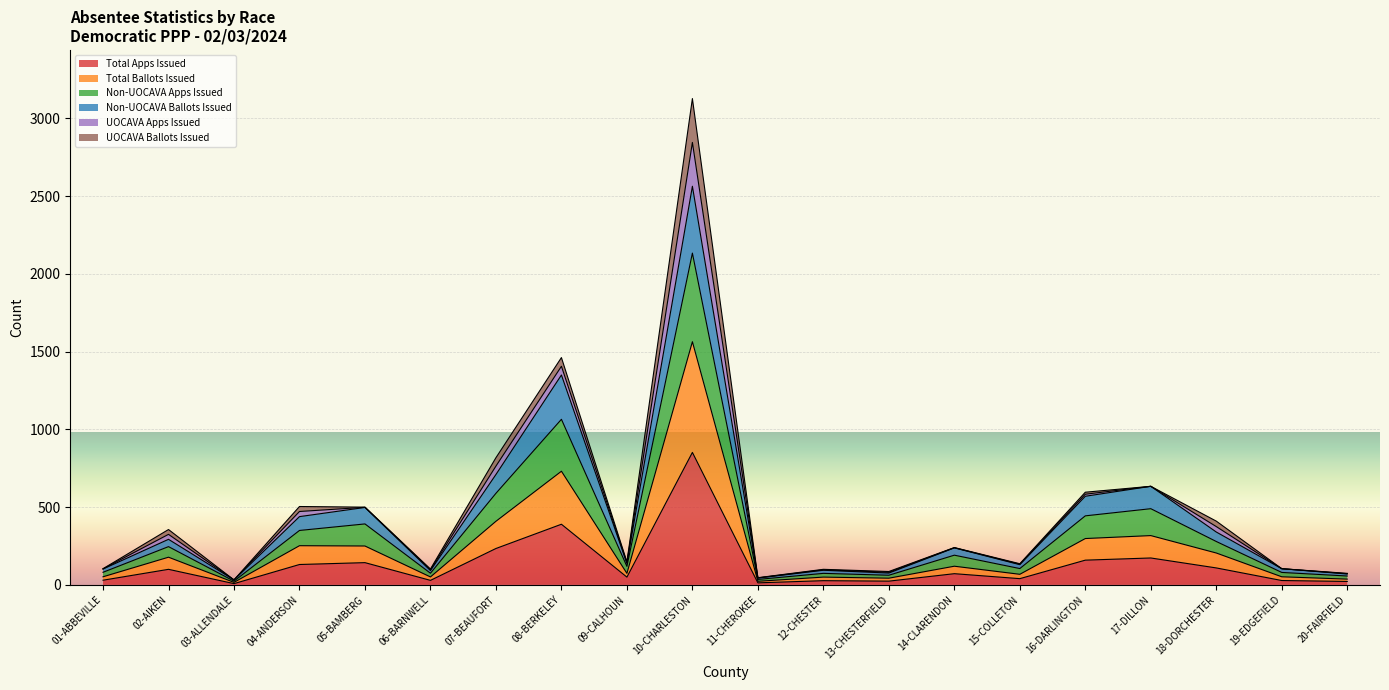

What is the label of the 14th point from the left?

14-CLARENDON